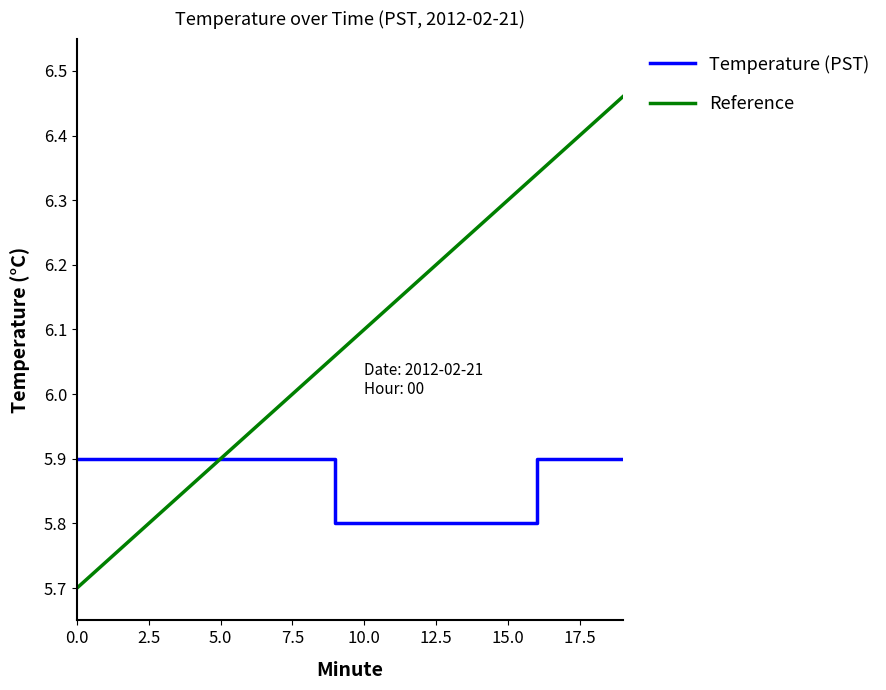

List the series in order of their peak value, lowest first.

Temperature (PST), Reference